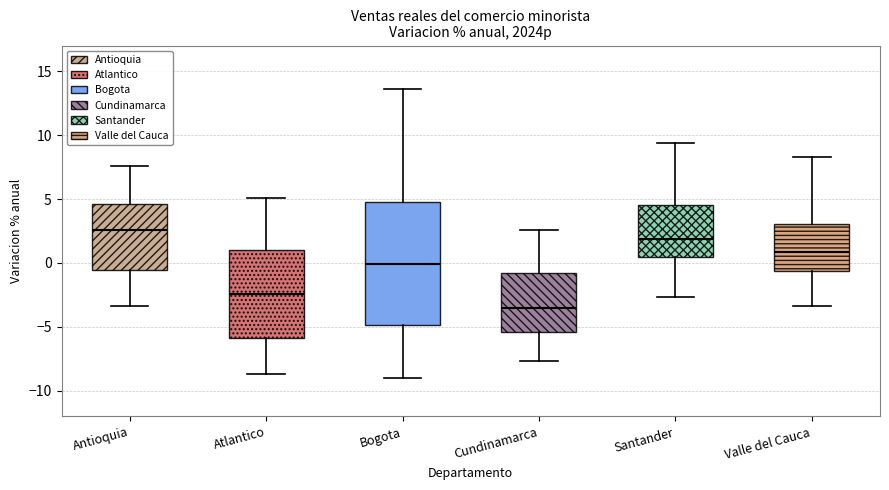

Reading left to right, read every box against the y-axis: the position of its median line, the range the box covers, and the ends of its whiskers. The values are not printed on the chart, so give them approximately, as read against the axis.

Antioquia: median 2.5, box -0.5 to 4.5, whiskers -3.5 to 7.5
Atlantico: median -2.5, box -6.0 to 1.0, whiskers -8.5 to 5.0
Bogota: median 0.0, box -5.0 to 4.5, whiskers -9.0 to 13.5
Cundinamarca: median -3.5, box -5.5 to -1.0, whiskers -7.5 to 2.5
Santander: median 2.0, box 0.5 to 4.5, whiskers -2.5 to 9.5
Valle del Cauca: median 1.0, box -0.5 to 3.0, whiskers -3.5 to 8.5